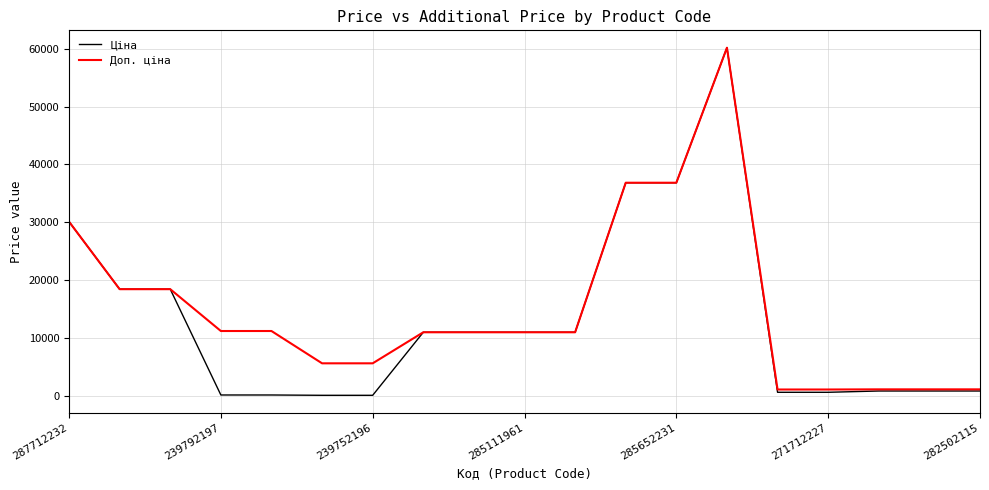

Rank the series by their average value, from highest to lowest.

Доп. ціна, Ціна